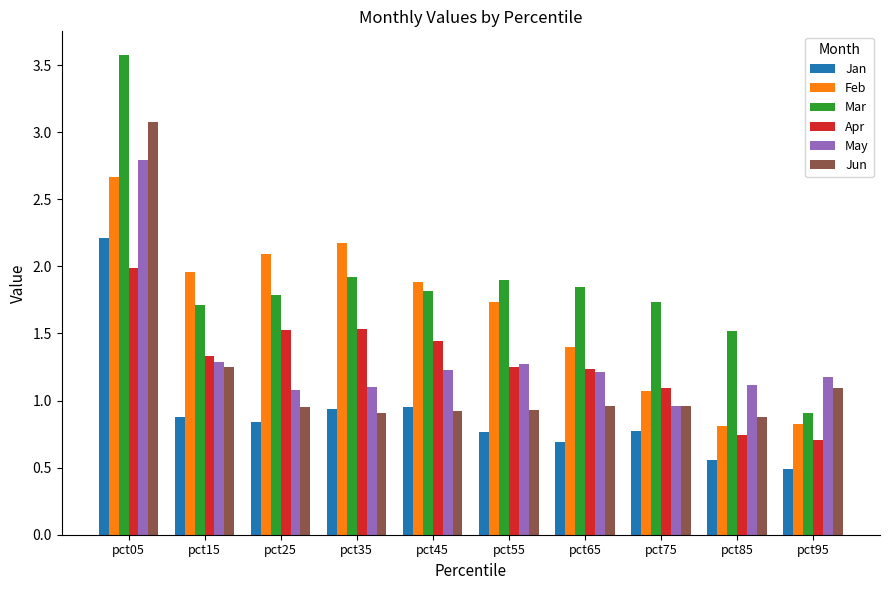

True or false: May has a value of 2.0 at pct45.

False